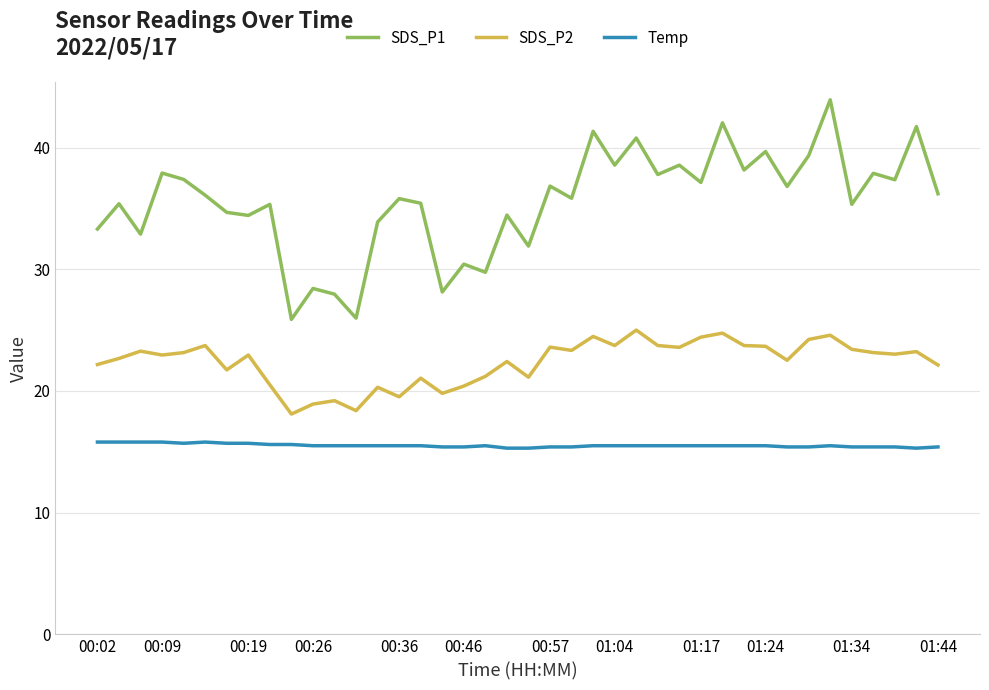

Which series has the widest spread of values?

SDS_P1